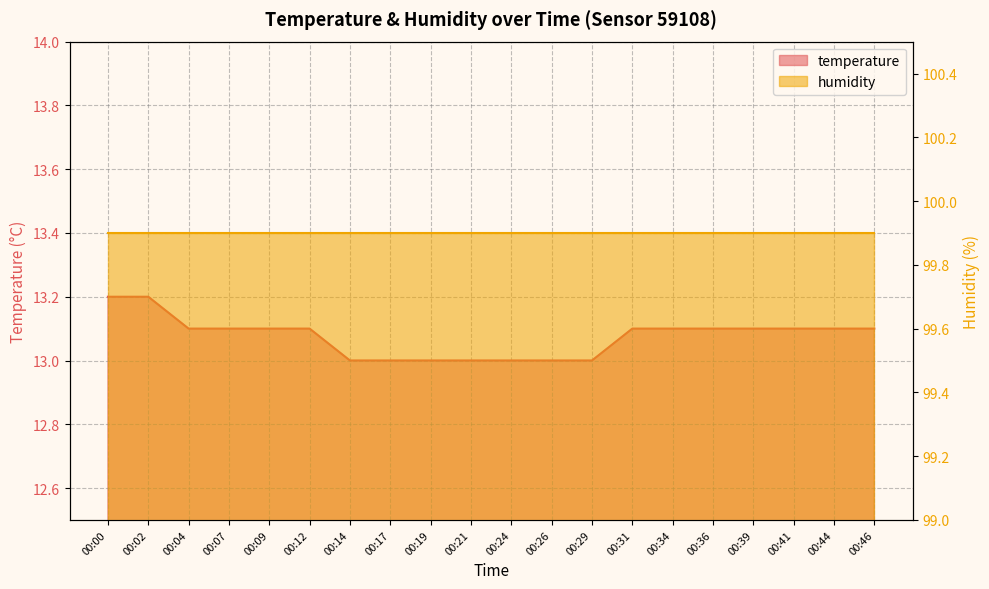

Rank the categories by value from highest to lowest.

00:00, 00:02, 00:04, 00:07, 00:09, 00:12, 00:31, 00:34, 00:36, 00:39, 00:41, 00:44, 00:46, 00:14, 00:17, 00:19, 00:21, 00:24, 00:26, 00:29